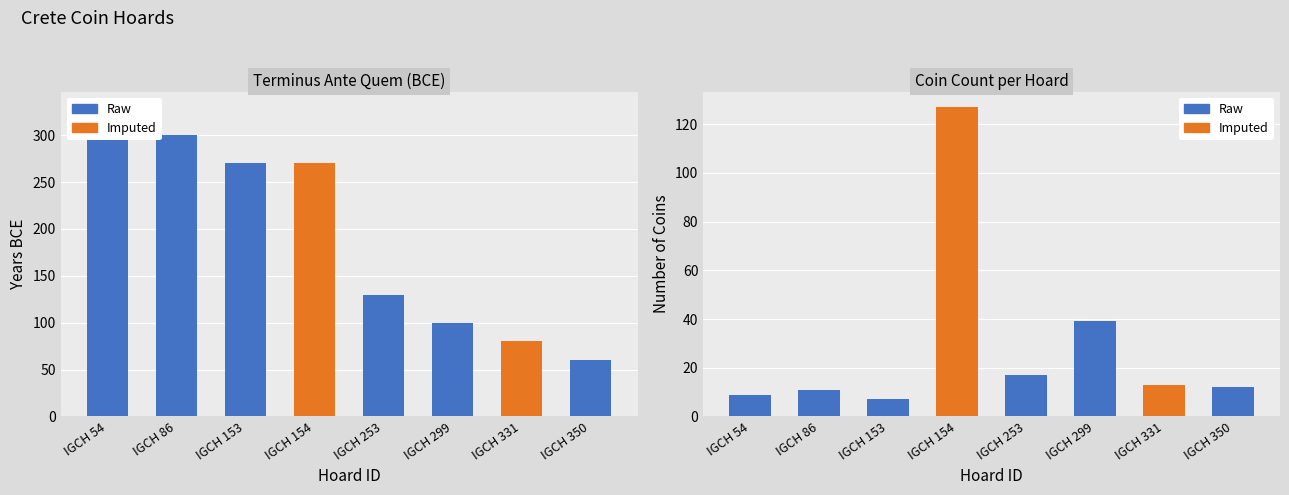

What is the lowest value of the Terminus Ante Quem series?

60